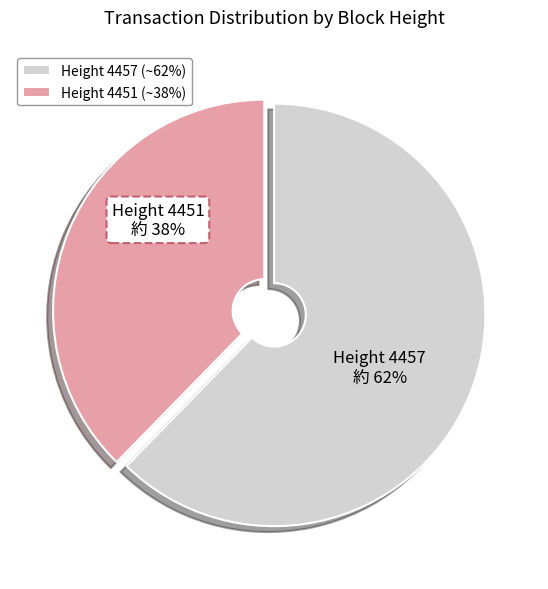

Is there a majority slice in this chart?

Yes